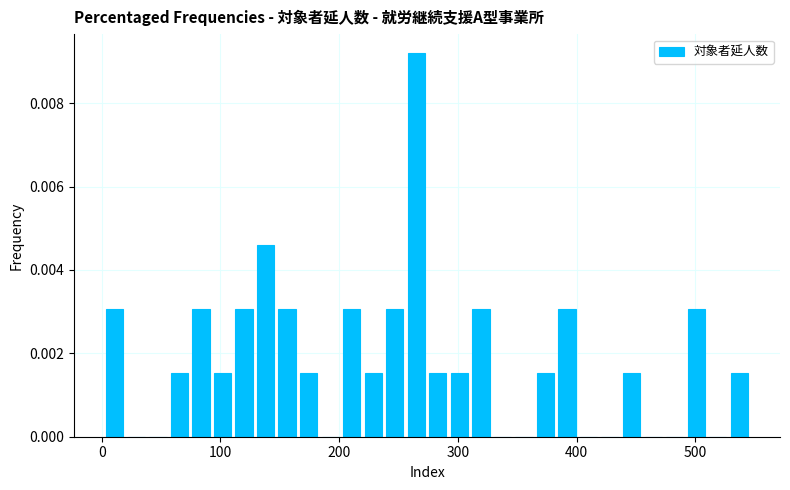

Around what value on the x-axis is the tallest bar? Give the approximate position of its centre, as read against the axis.

260